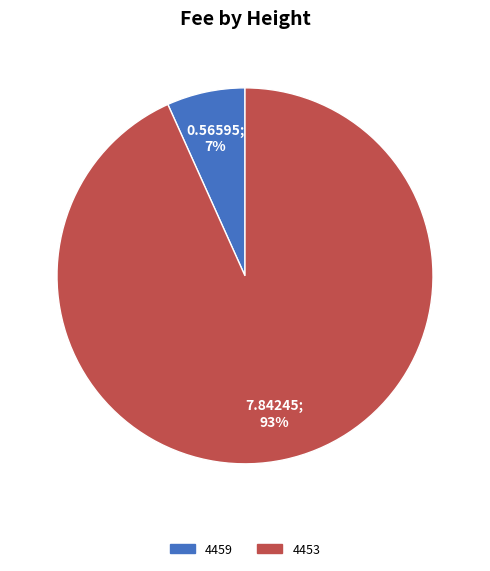

To the nearest percent, what is the average slice percentage?

50%